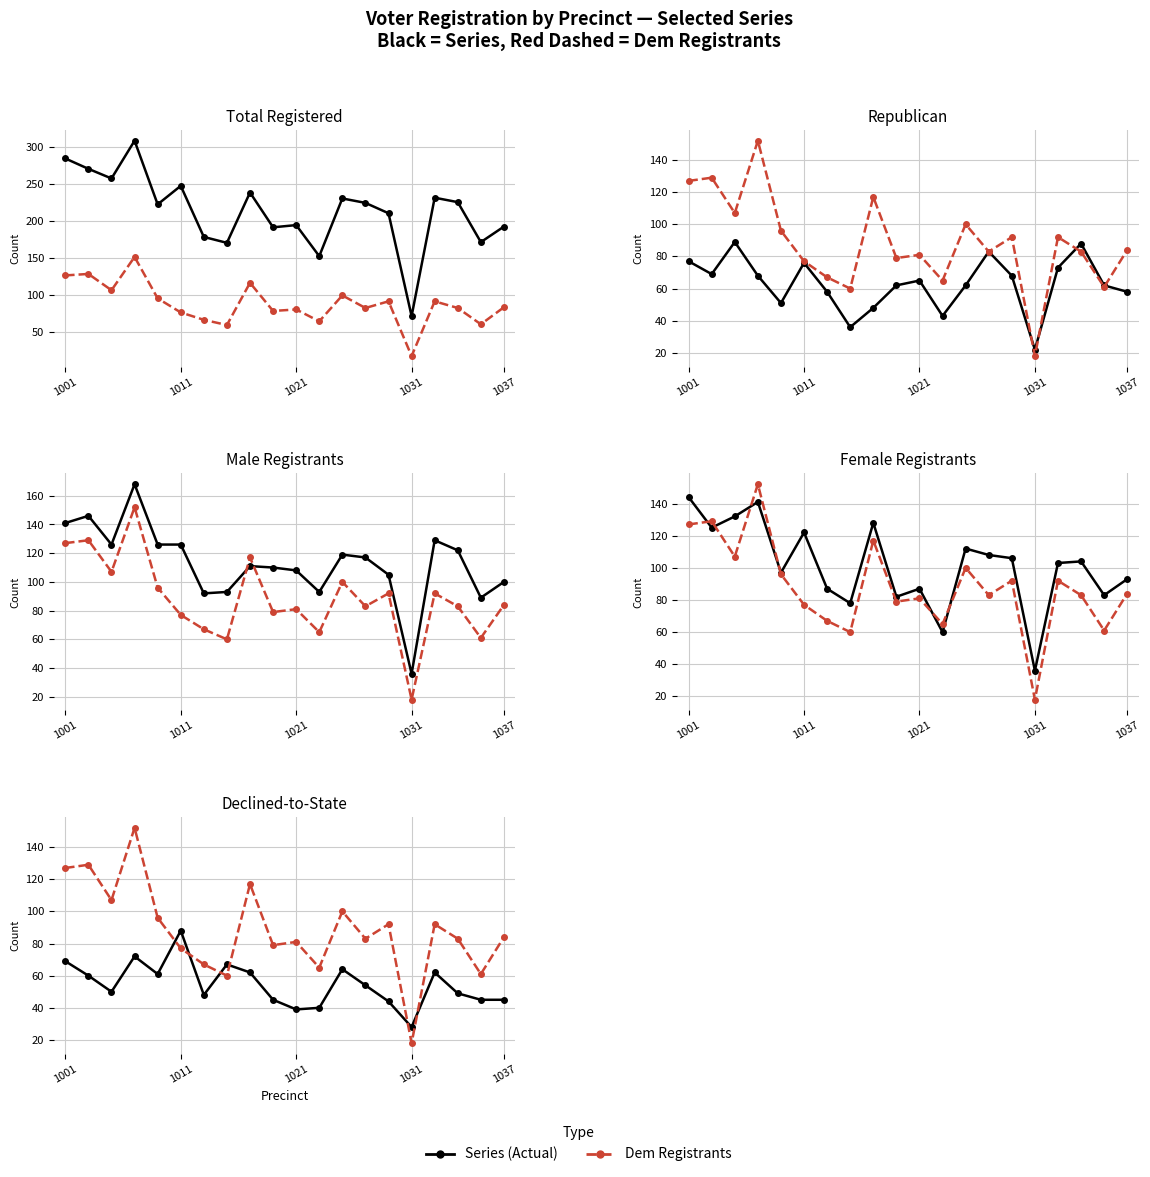

What is the minimum value shown in the chart?

18